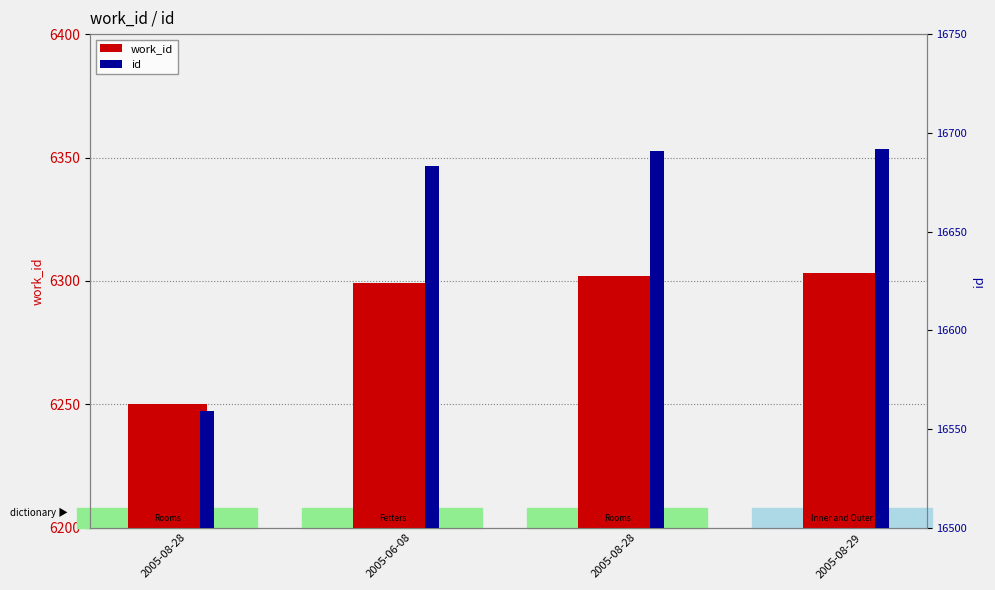

Reading left to right, what are all the values shown in this chart?

work_id: 2005-08-28=6250	2005-06-08=6299	2005-08-28=6302	2005-08-29=6303
id: 2005-08-28=16559	2005-06-08=16683	2005-08-28=16691	2005-08-29=16692